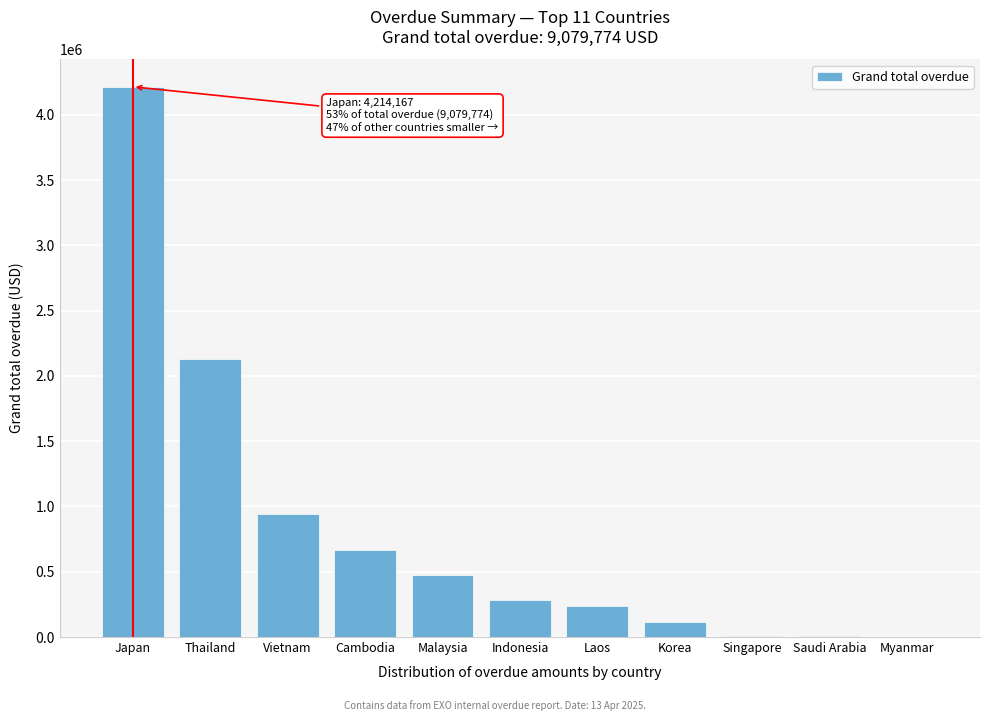

Between Saudi Arabia and Cambodia, which is larger?

Cambodia